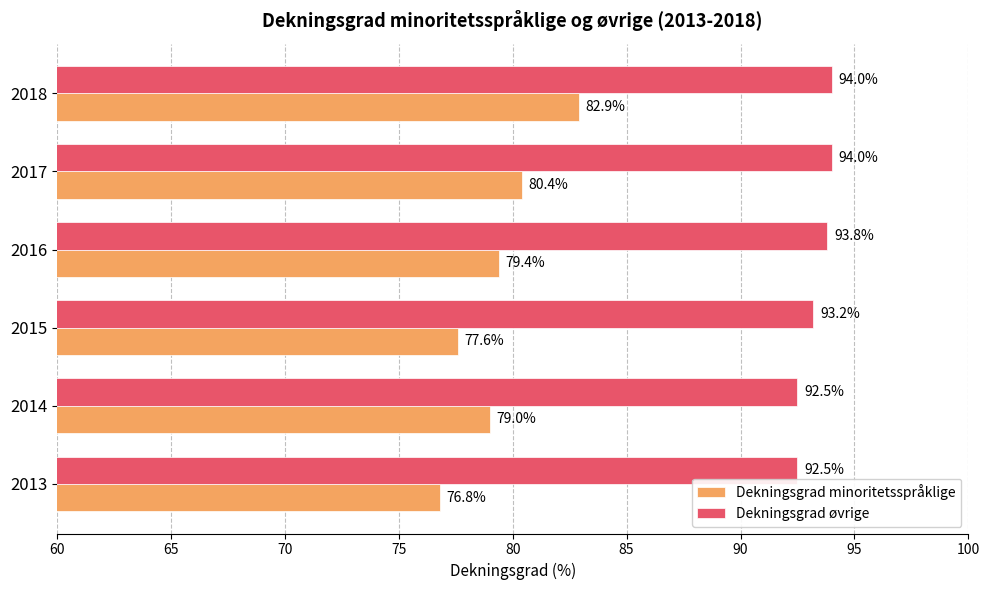

Which series changed the most between 2013 and 2015?

Dekningsgrad minoritetsspråklige